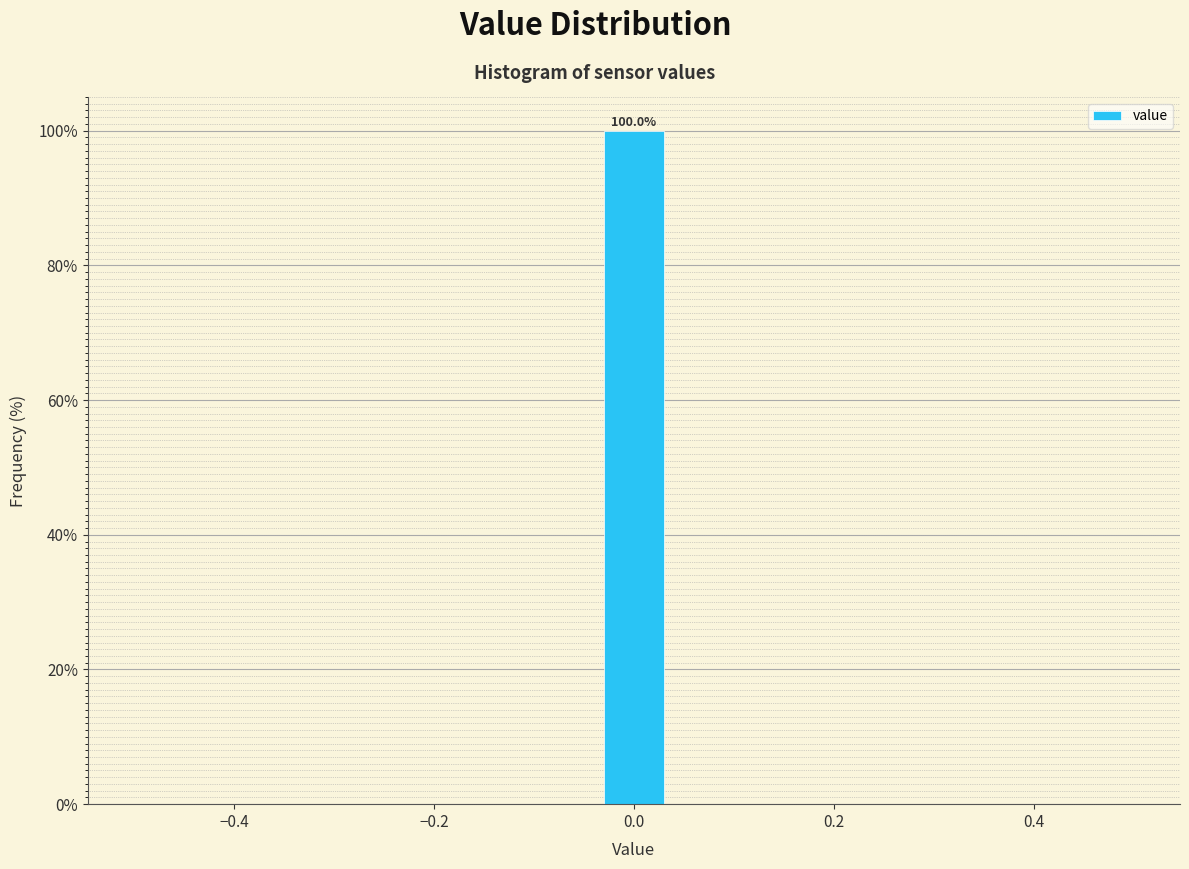

Read against the x-axis, roughly where is the centre of the tallest bar?

0.00